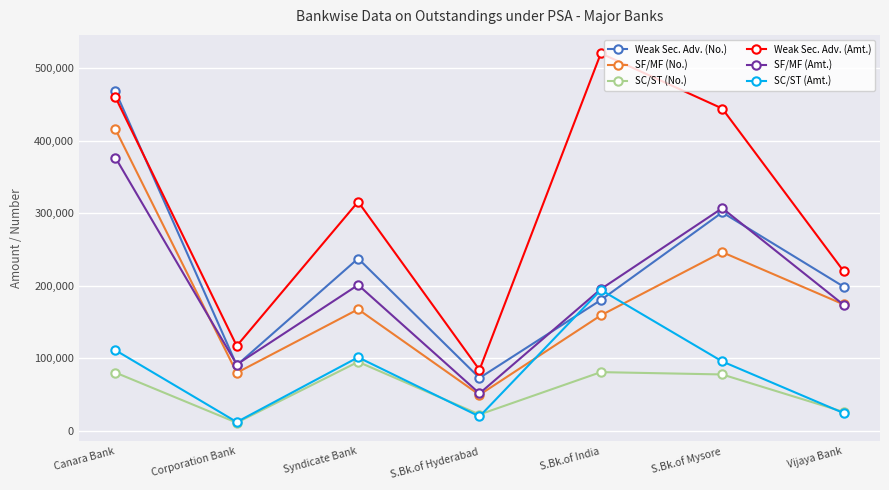

At S.Bk.of Mysore, list the series in order from smallest to largest.

SC/ST (No.), SC/ST (Amt.), SF/MF (No.), Weak Sec. Adv. (No.), SF/MF (Amt.), Weak Sec. Adv. (Amt.)